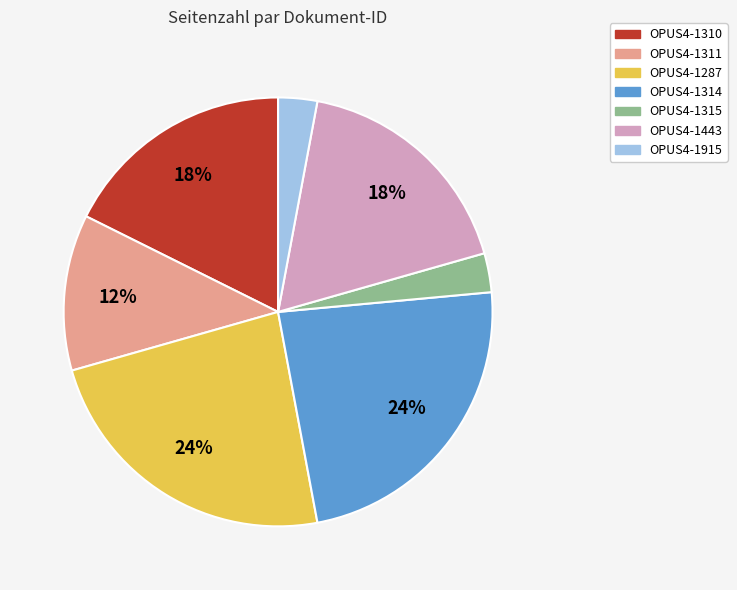

The OPUS4-1310 slice represents 18% of the pie. True or false?

True